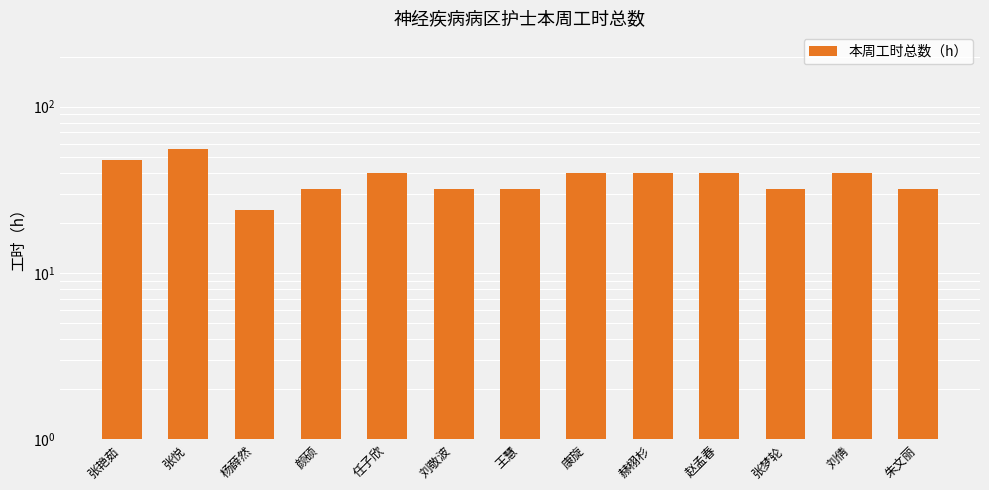

What is the difference between the values at 杨薛然 and 康旋?

16